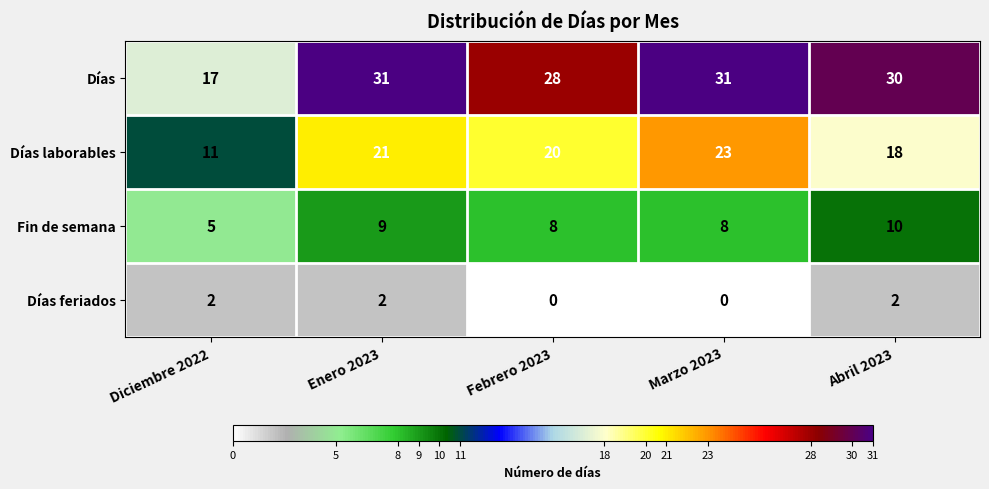

How many data points does each series have?

5